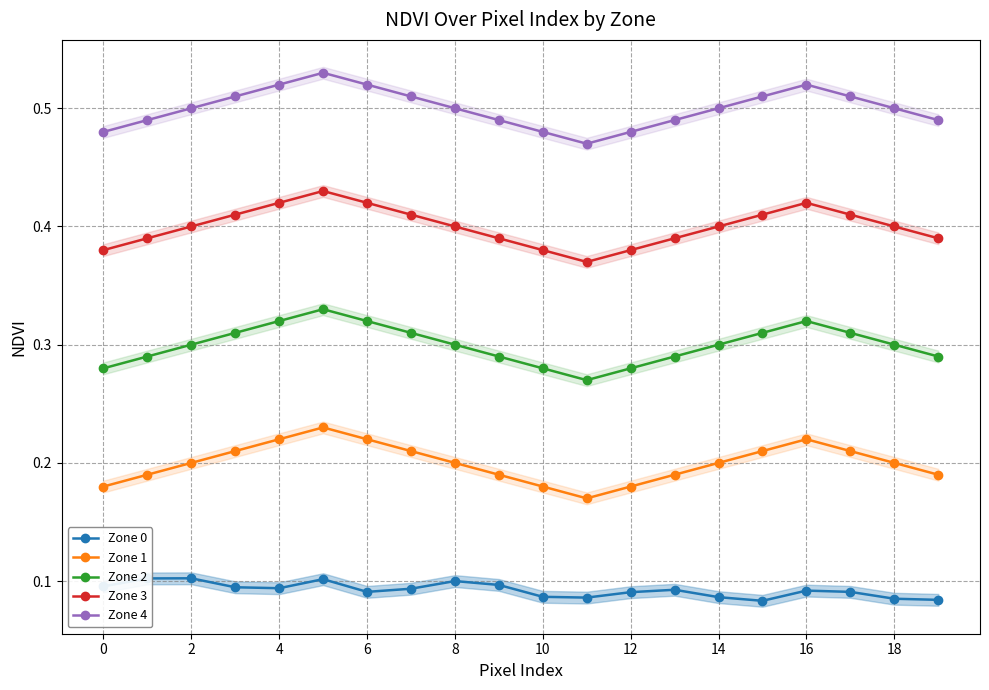

True or false: Zone 1 and Zone 3 cross at least once.

False